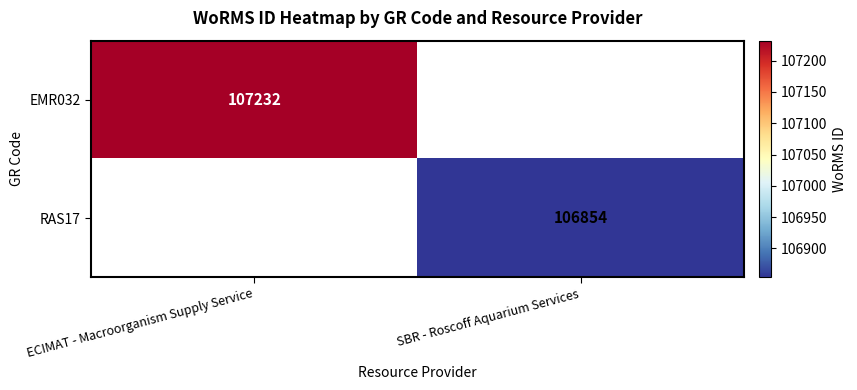

At which category does the chart reach its peak across all series?

ECIMAT - Macroorganism Supply Service